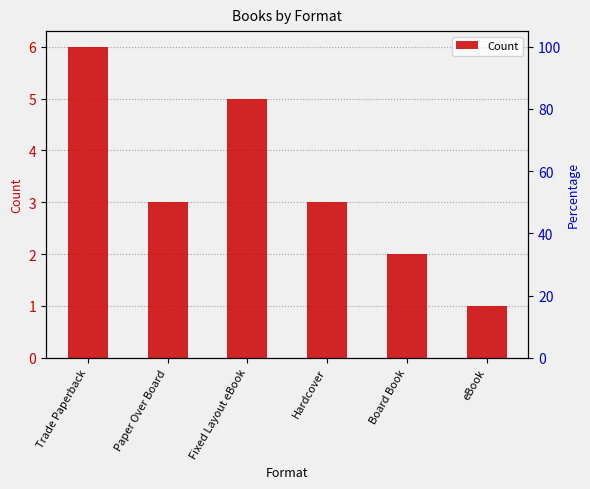

Which label corresponds to the smallest value in the chart?

eBook